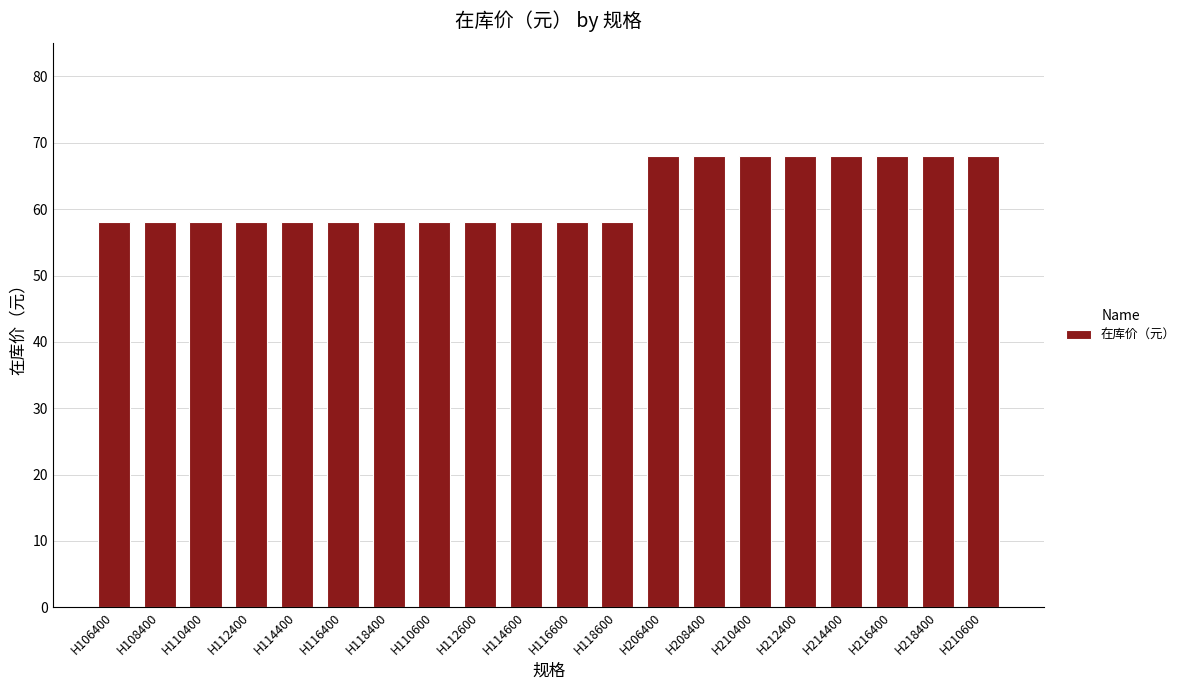

What is the sum of the values at H118400 and H118600?

116